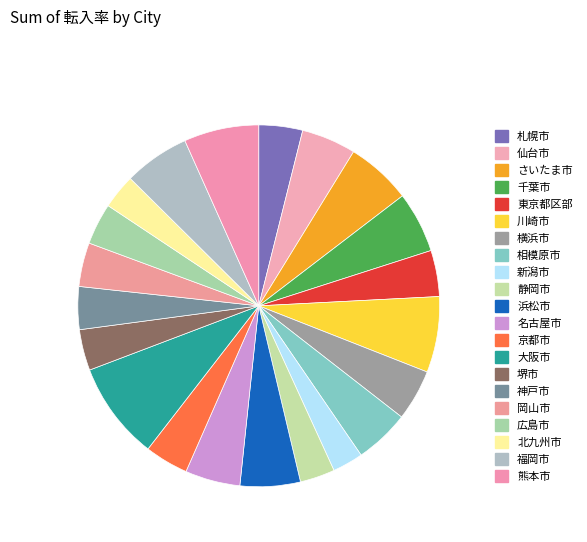

Count the number of slices in the pie.

21